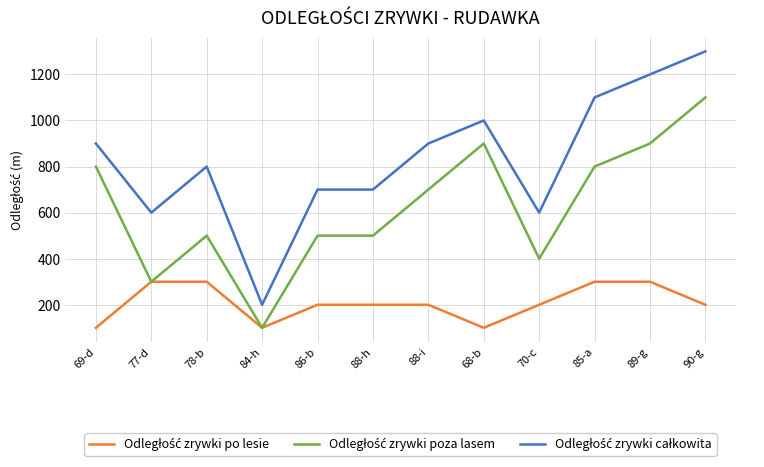

What is the total value across all series at 85-a?

2200